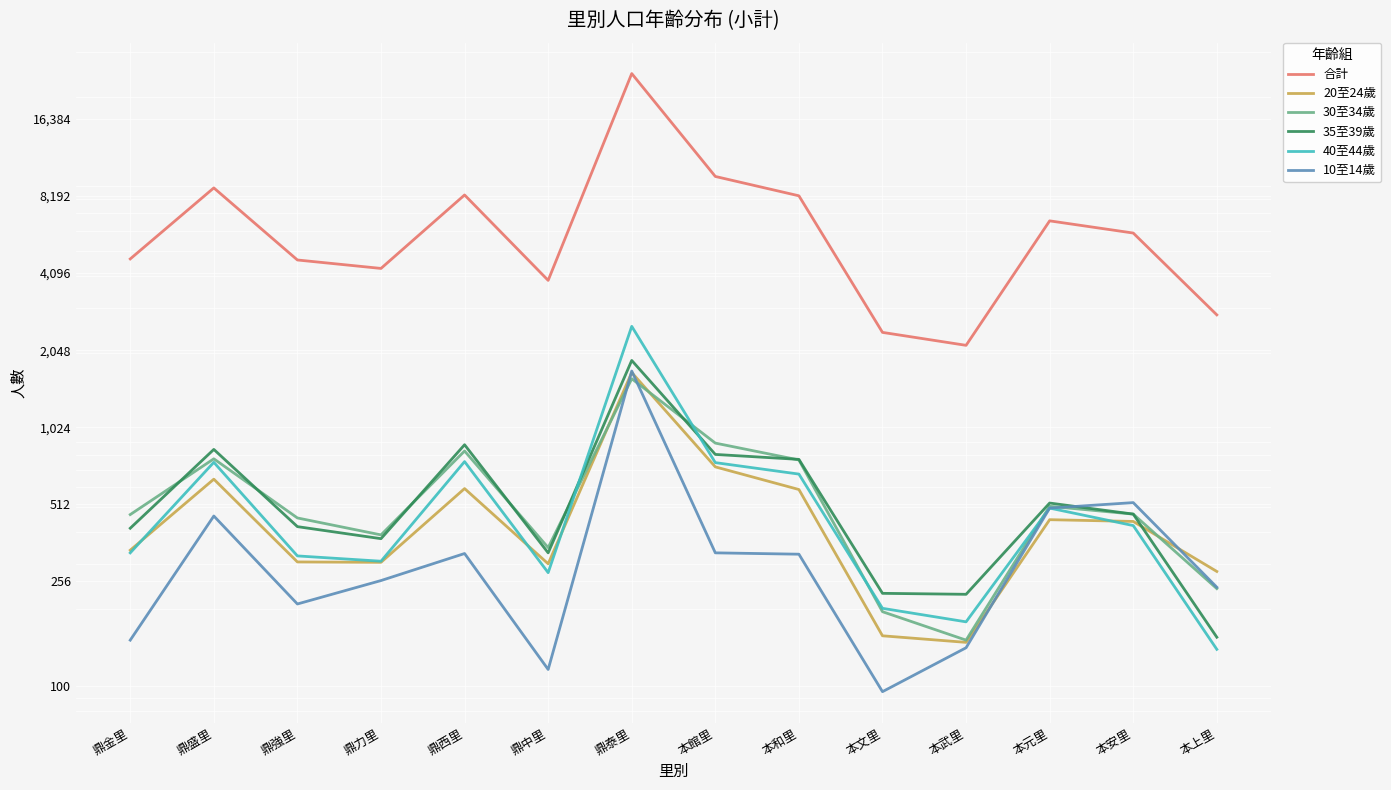

What is the label of the 5th point from the right?

本文里